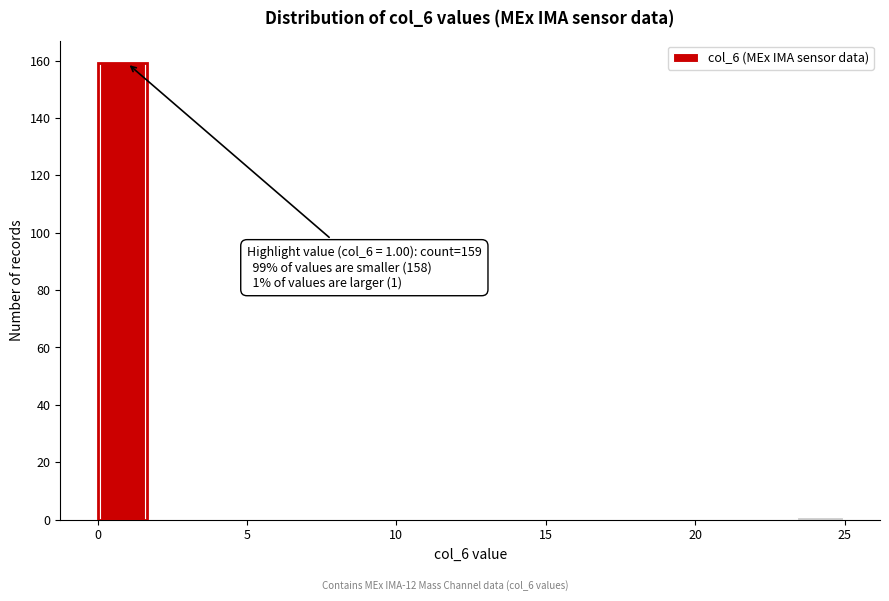

Around what value on the x-axis is the tallest bar? Give the approximate position of its centre, as read against the axis.

1.0